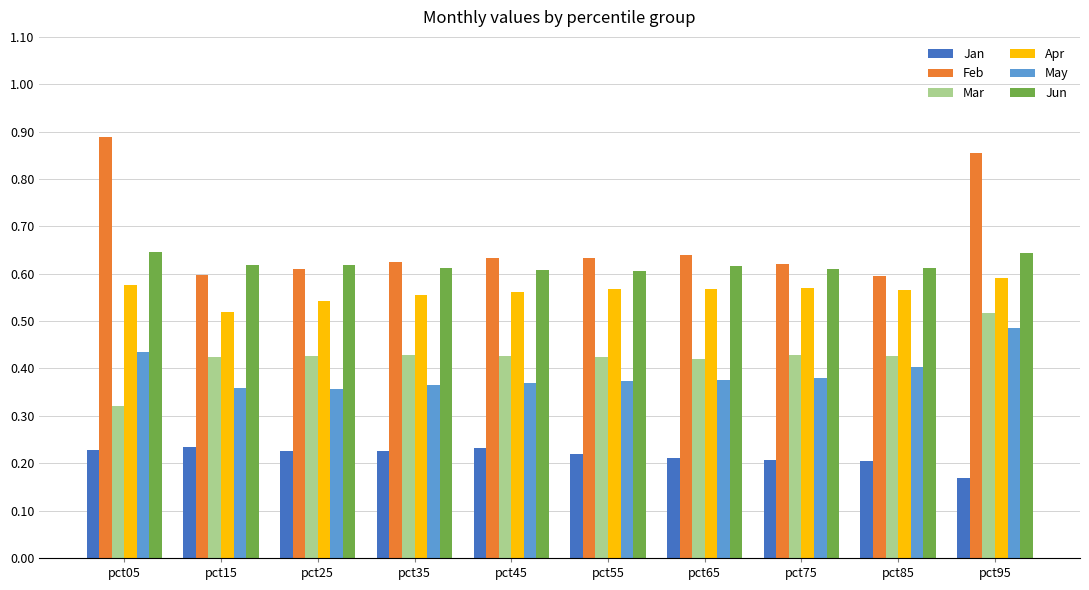

What is the spread (max minus min) of values at pct05?

0.7